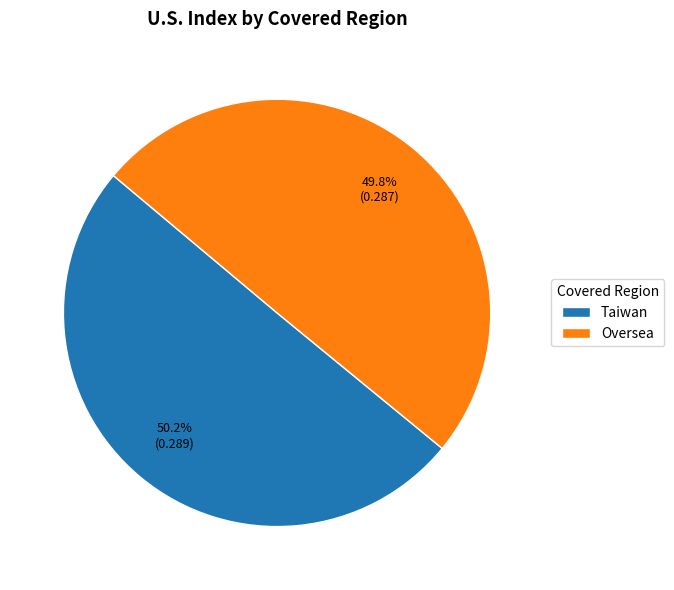

What percentage is NOT represented by Taiwan?

49.8%